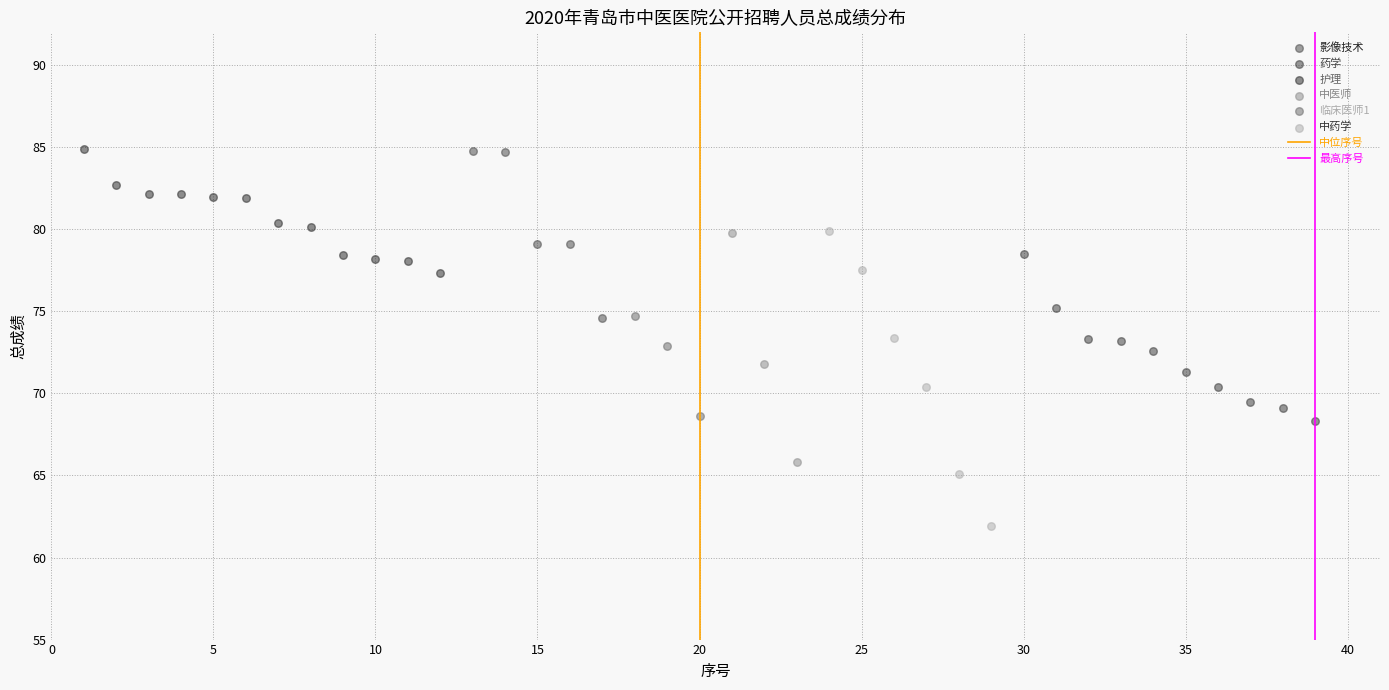

Which series contains the lowest Y value?

中药学